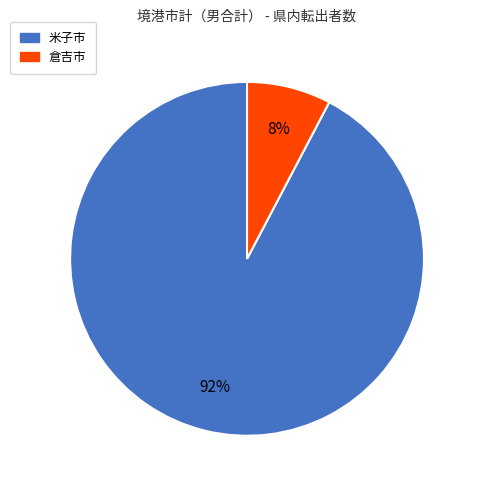

How many segments does this pie chart have?

2